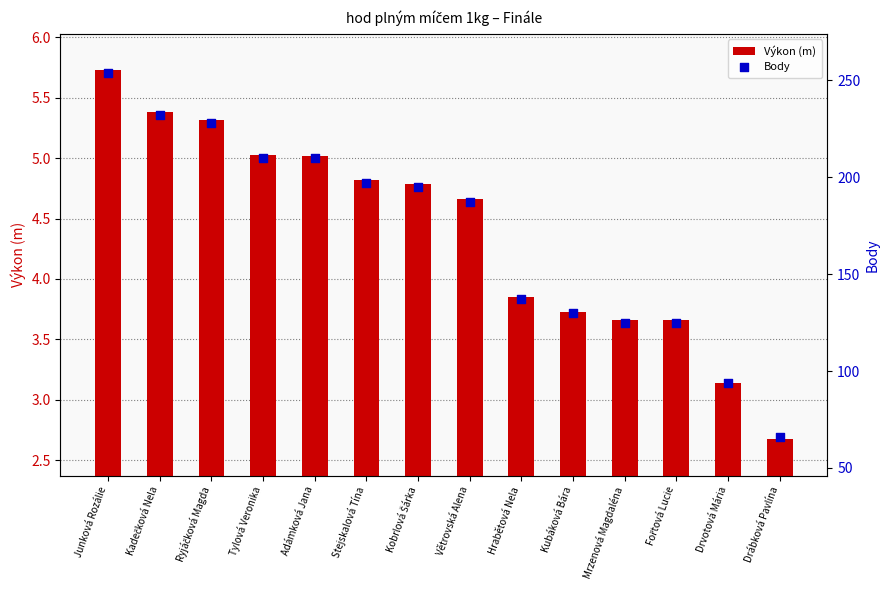

Is the value of Body at Stejskalová Tína greater than the value of Výkon (m) at Tylová Veronika?

Yes